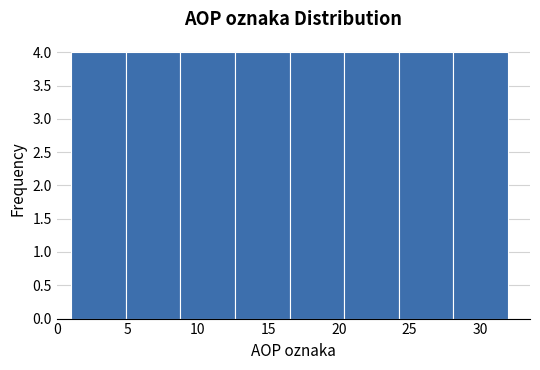

Reading left to right, list every bar in this chart as the range it spans on the x-axis followed by its height. Neither the bar edges nor the heights are printed on the chart, so give them approximately, as read against the axes.

1.0 to 5.0: 4
5.0 to 9.0: 4
9.0 to 12.5: 4
12.5 to 16.5: 4
16.5 to 20.5: 4
20.5 to 24.5: 4
24.5 to 28.0: 4
28.0 to 32.0: 4